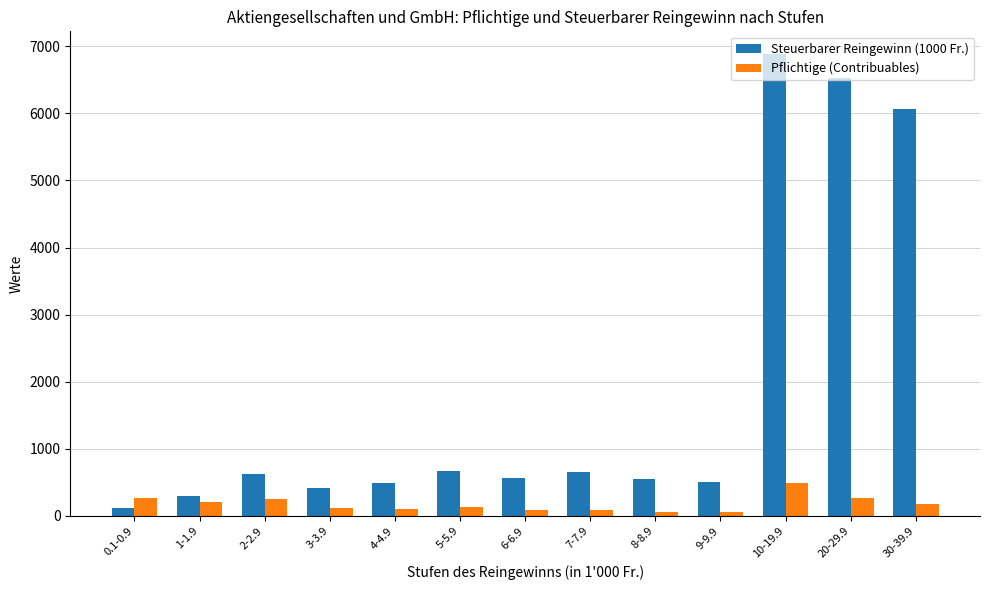

Which category has the lowest value in the Steuerbarer Reingewinn (1000 Fr.) series?

0.1-0.9